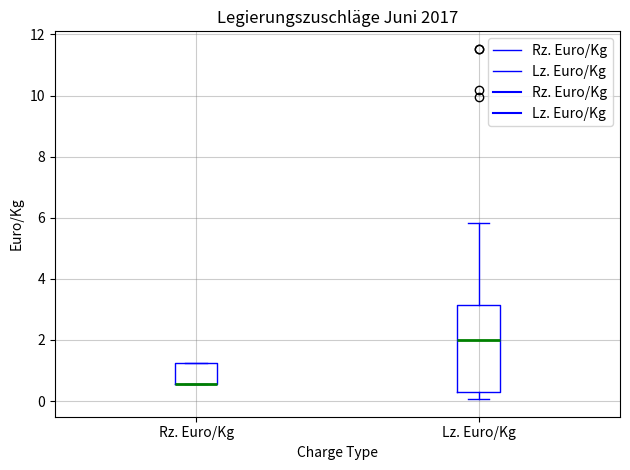

Reading left to right, transcribe this box plot: for each box, give where its median line is, the range the box spans, and where its two whiskers end, as read against the y-axis. The values are not printed on the chart, so give them approximately, as read against the axis.

Rz. Euro/Kg: median 0.6 (drawn on the box's lower edge), box 0.6 to 1.2, whiskers 0.6 to 1.2
Lz. Euro/Kg: median 2.0, box 0.4 to 3.2, whiskers 0.0 to 5.8